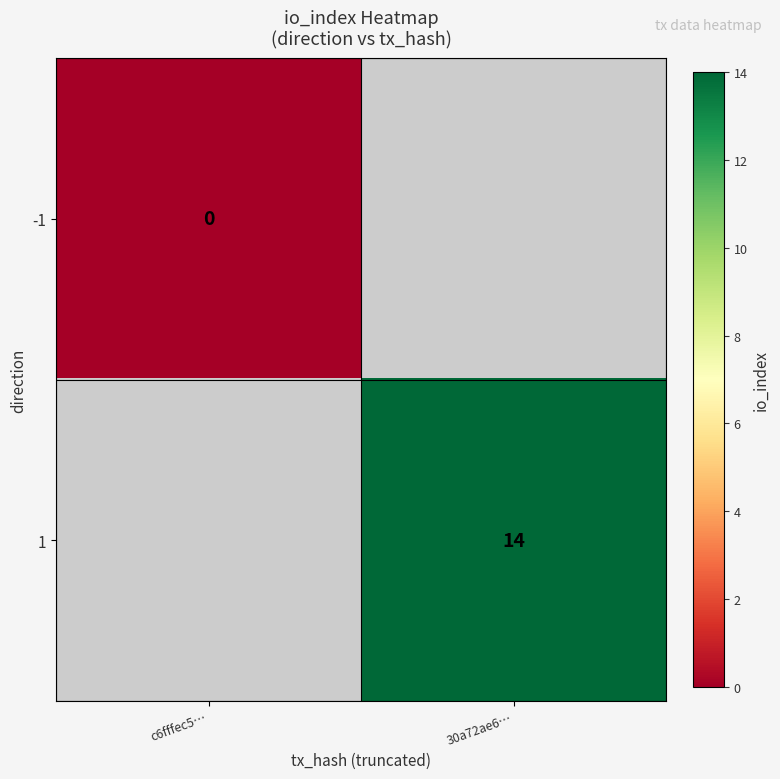

The 1 series shows 9 at 30a72ae6…. True or false?

False